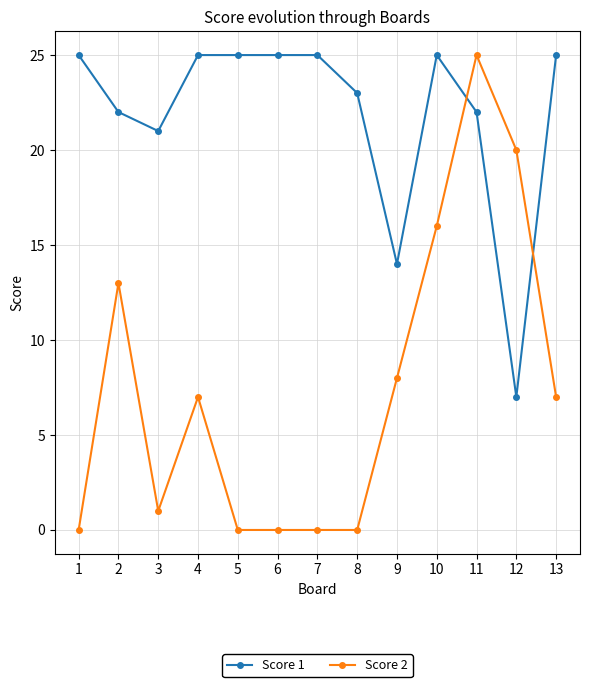

At which category does Score 2 reach its first local valley?

3